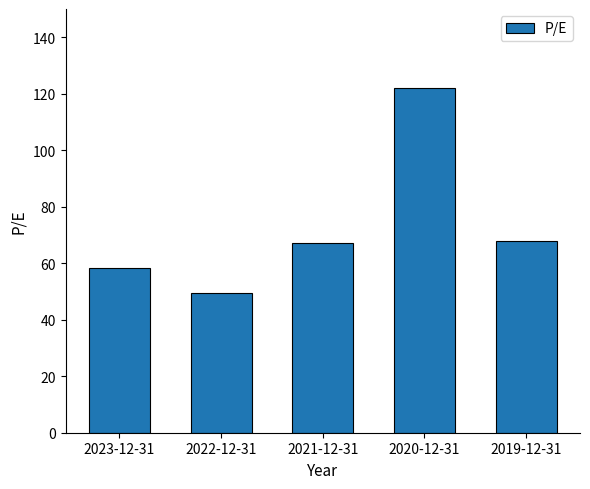

Reading left to right, transcribe all the data shown in this chart.

58.5	49.4	67.0	122.2	67.7